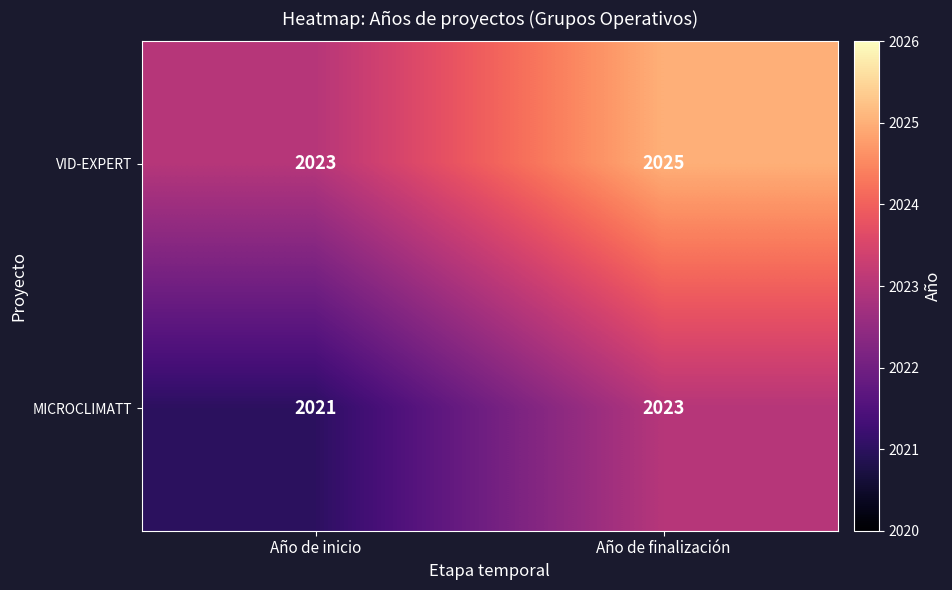

What is the sum of the VID-EXPERT values at Año de finalización and Año de inicio?

4048